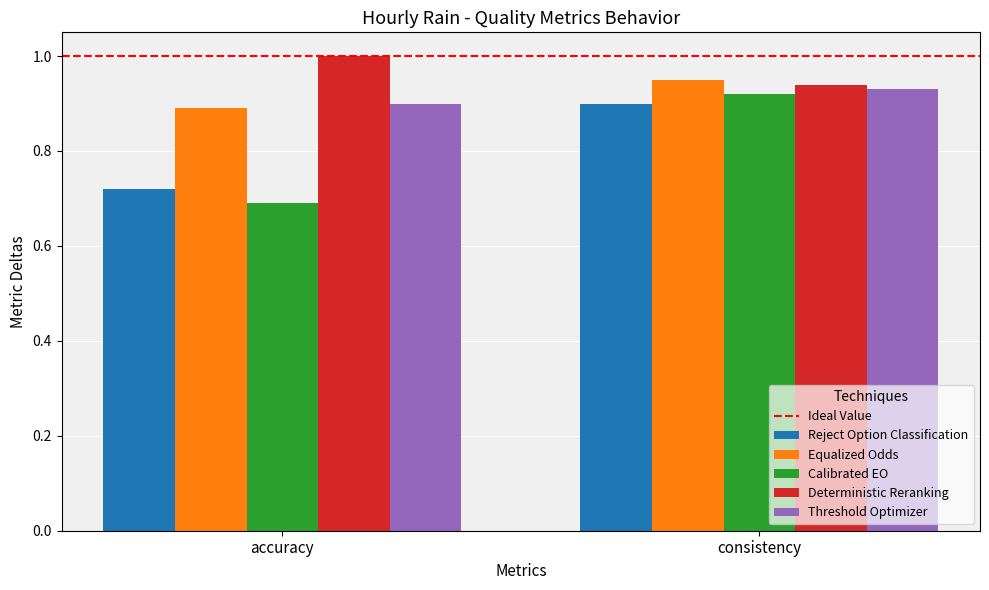

The value of Reject Option Classification at consistency is 0.9. True or false?

True